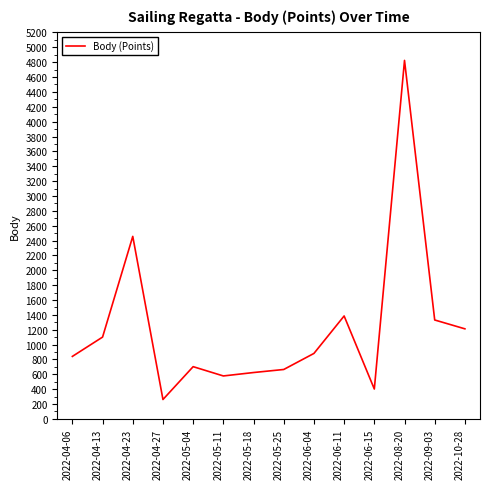

Between 2022-06-04 and 2022-04-27, which is larger?

2022-06-04